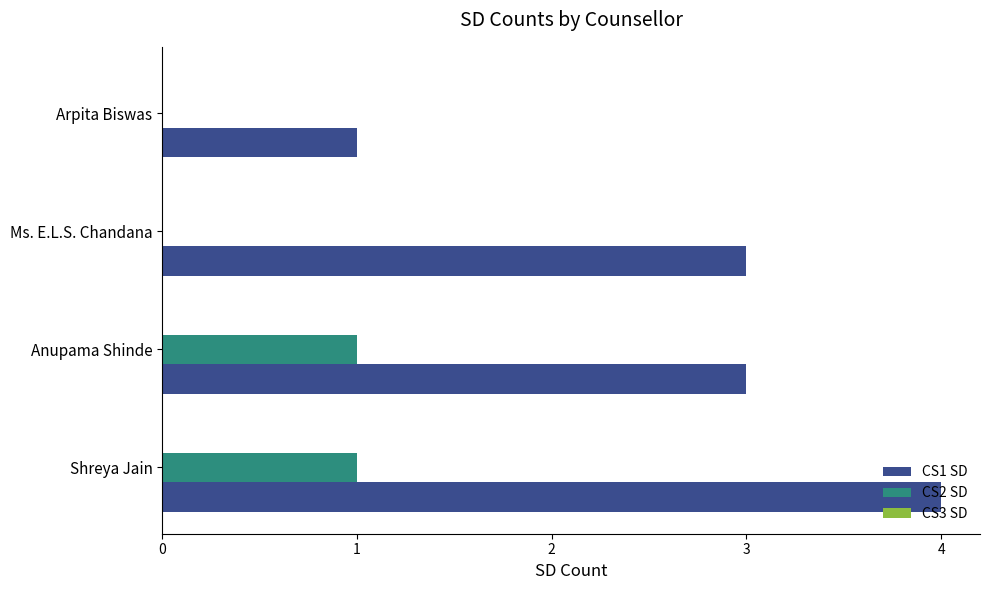

What is the greatest value displayed?

4